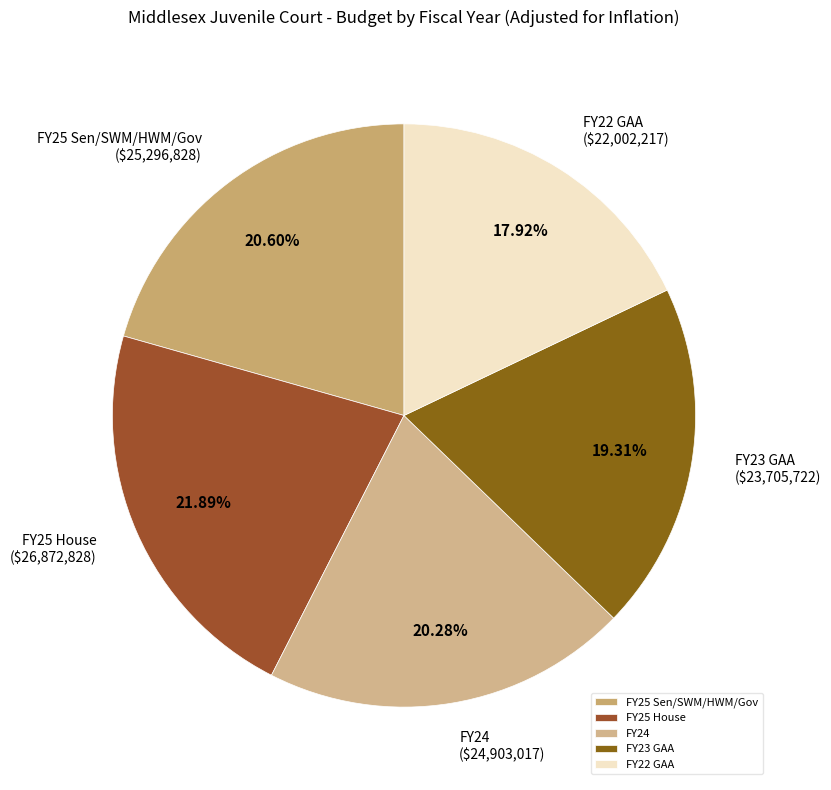

How many segments does this pie chart have?

5